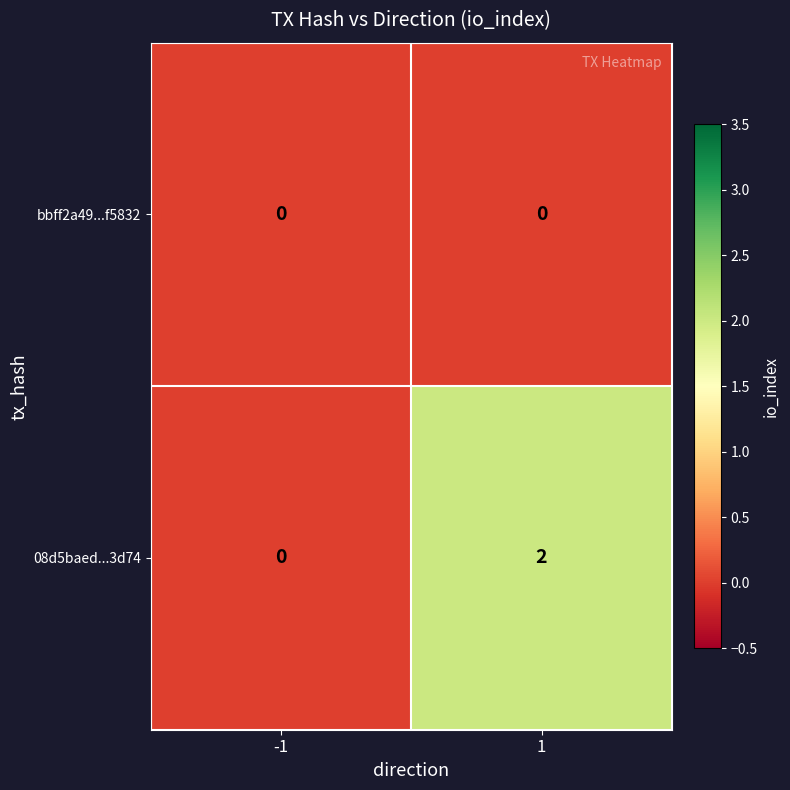

Which series has the largest total across all categories?

08d5baed...3d74